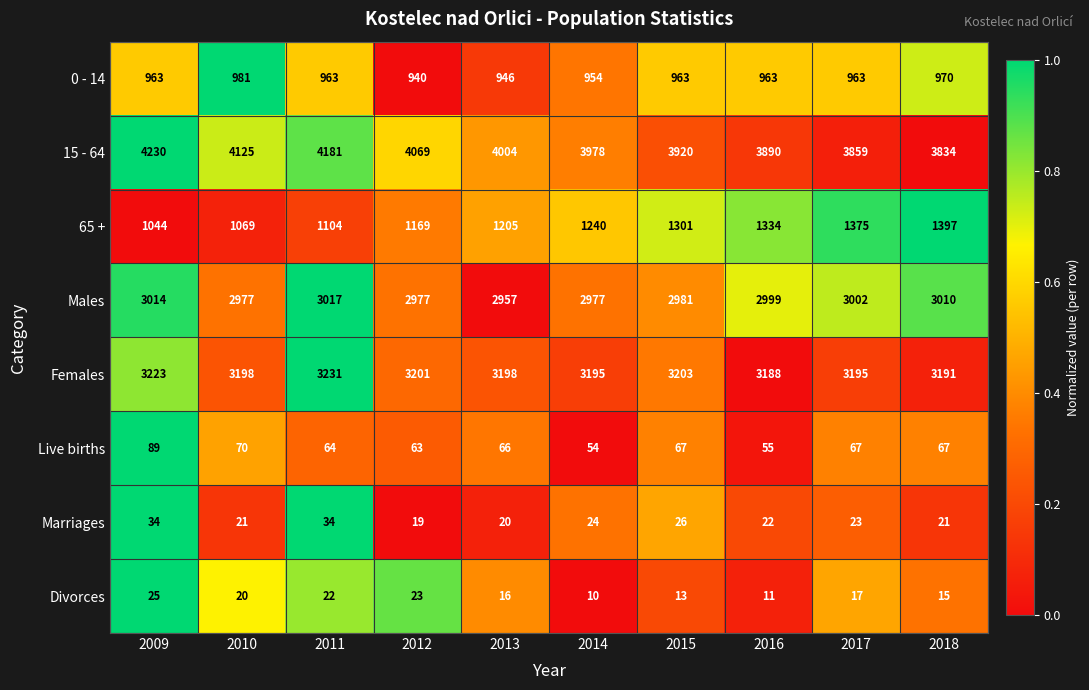

At 2009, list the series in order from smallest to largest.

Divorces, Marriages, Live births, 0 - 14, 65 +, Males, Females, 15 - 64